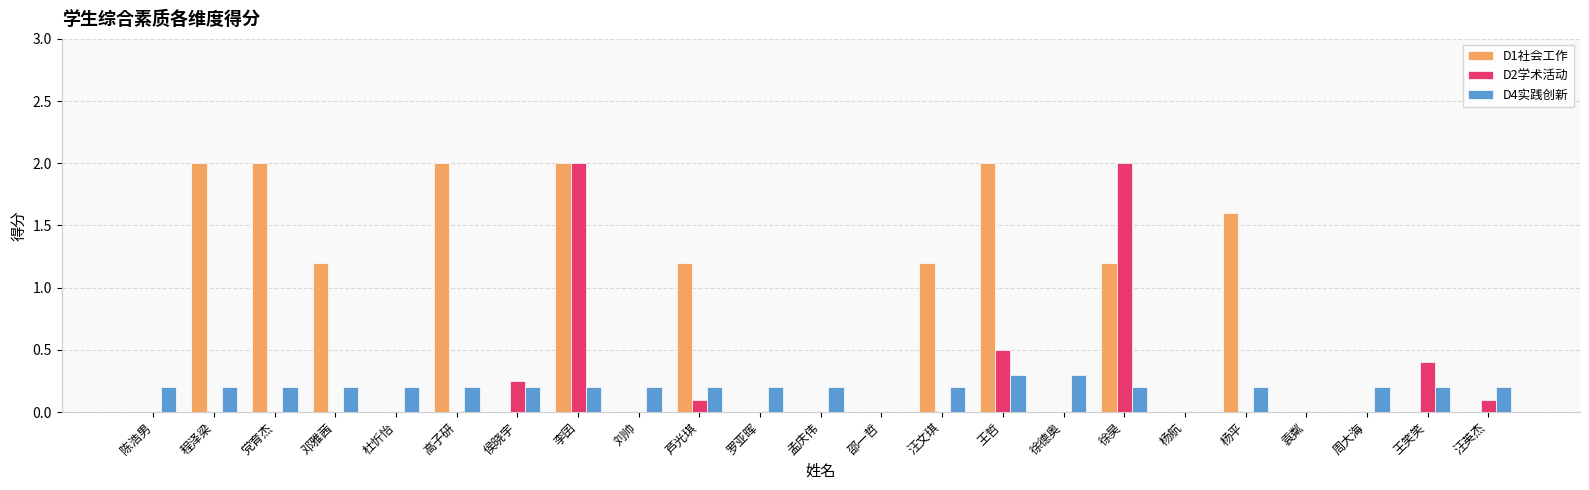

What is the maximum value for D2学术活动?

2.0